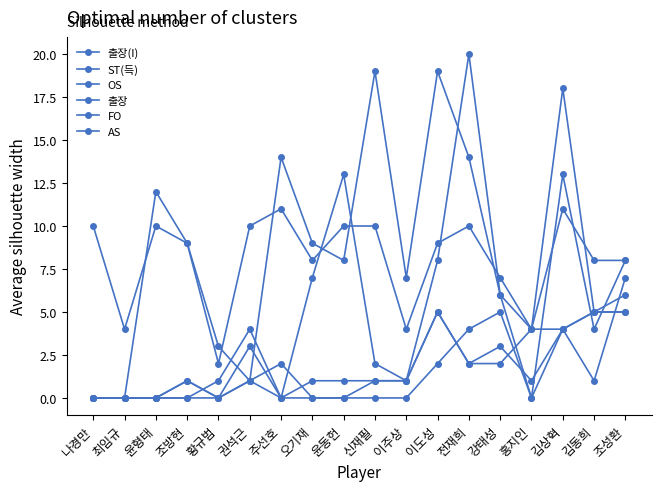

What is the highest value of the AS series?

5